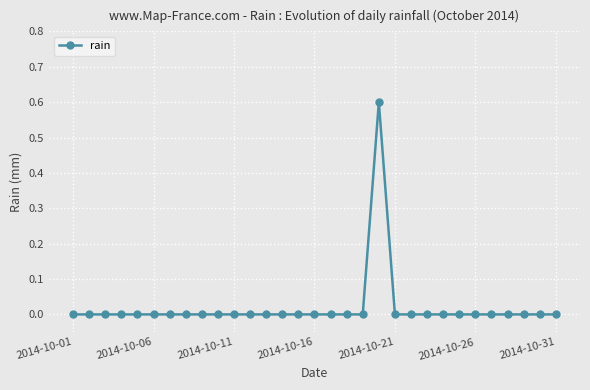

Does the chart display data point markers on the line(s)?

Yes